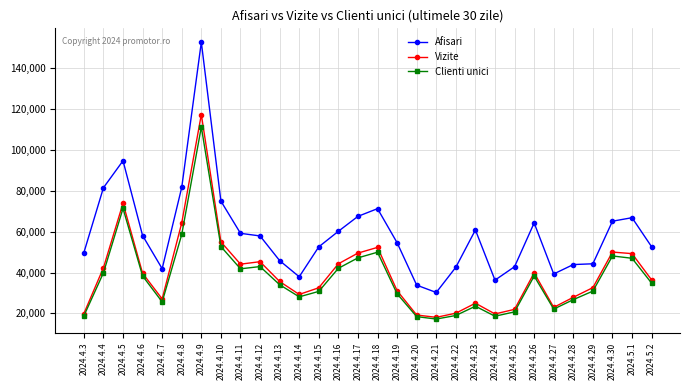

What is the highest value of the Clienti unici series?

111172